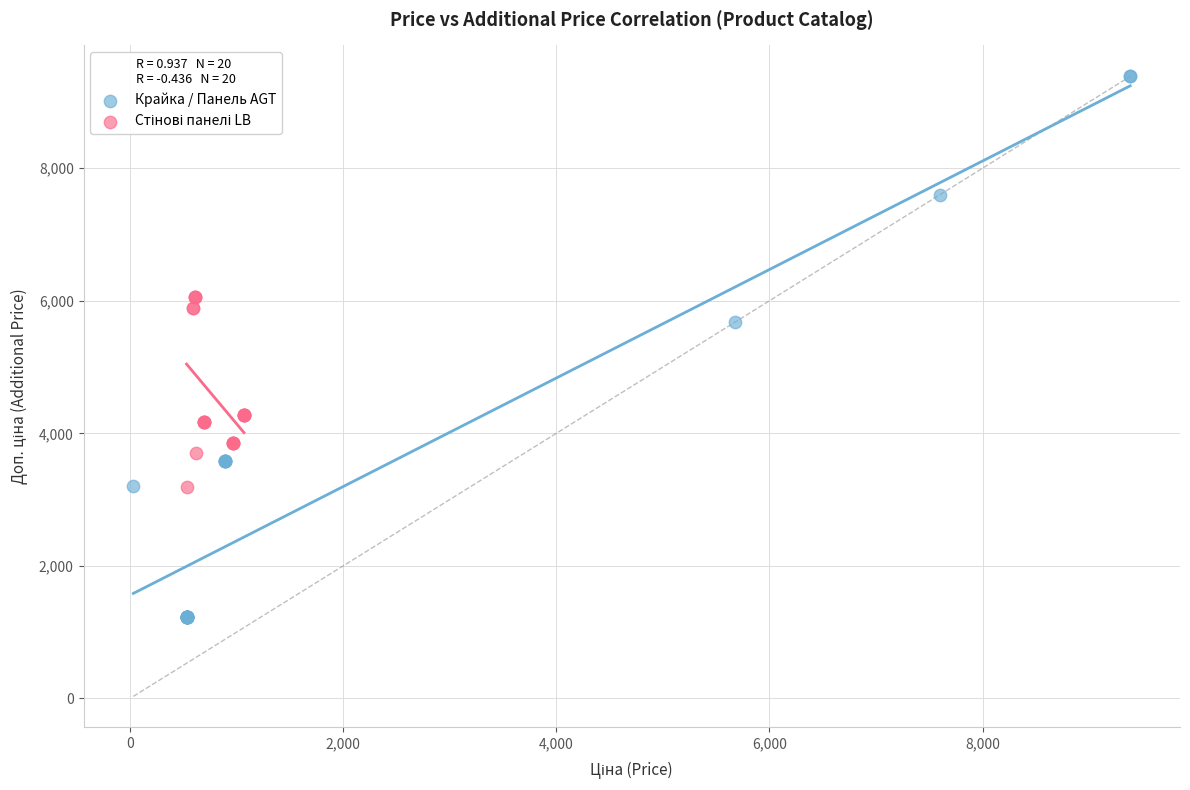

Which series reaches the minimum Y coordinate?

Крайка / Панель AGT